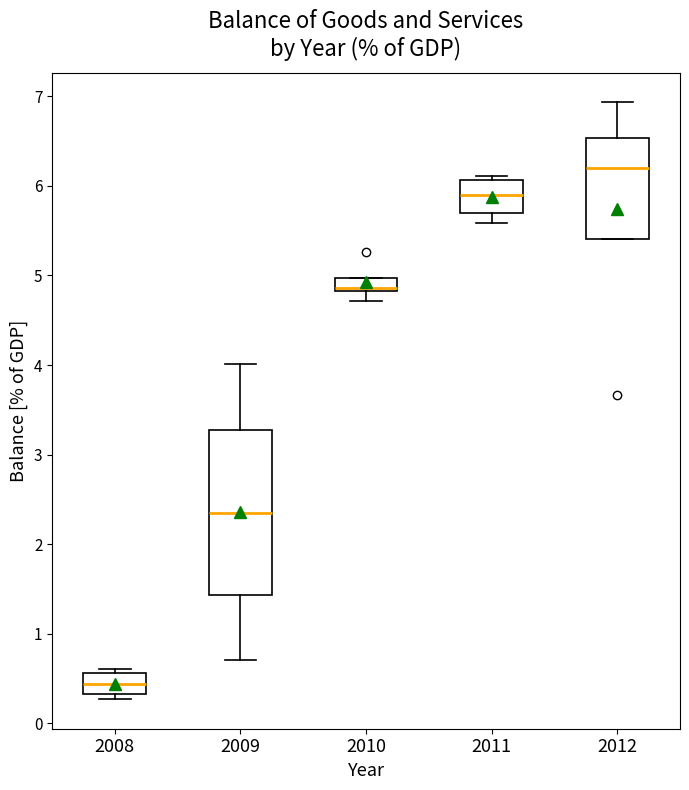

Comparing the boxes themselves (not the whiskers), which one is the tallest?

2009